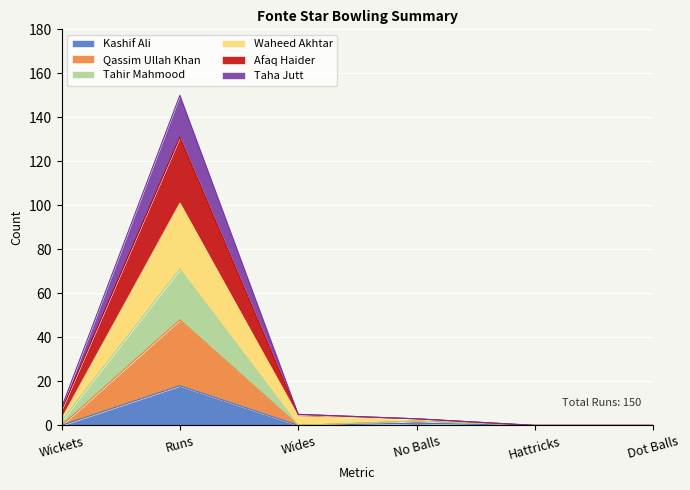

What is the total value across all series at Runs?

150